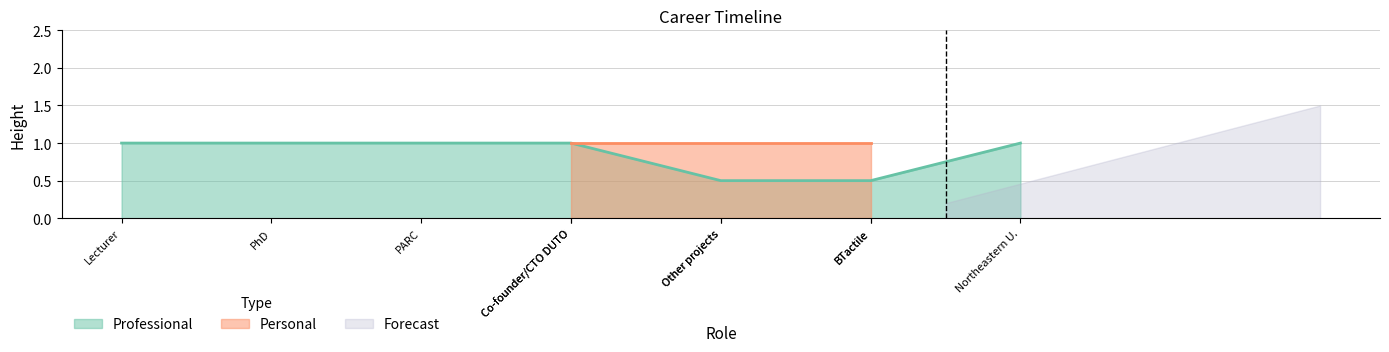

What is the label of the 4th point from the right?

Co-founder/CTO DUTO